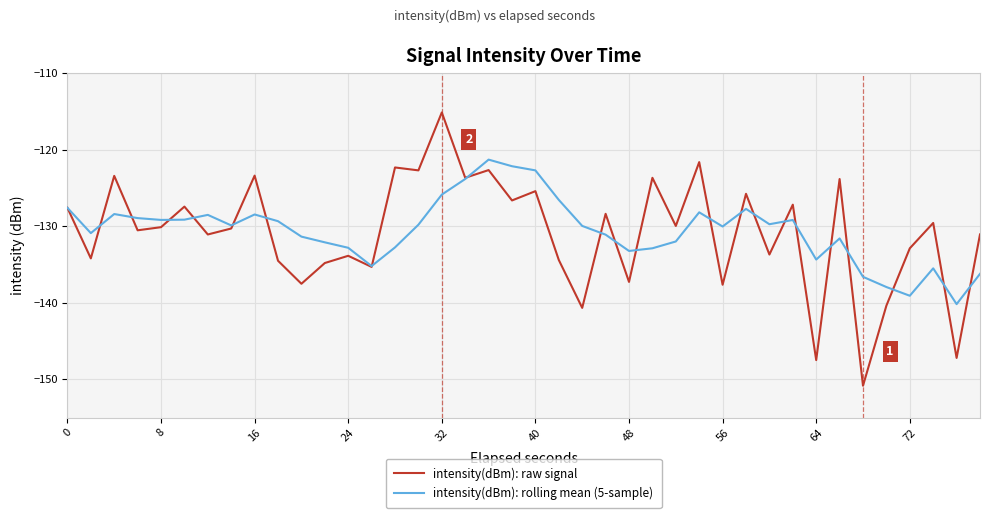

What is the maximum value for intensity(dBm): rolling mean (5-sample)?

-121.3